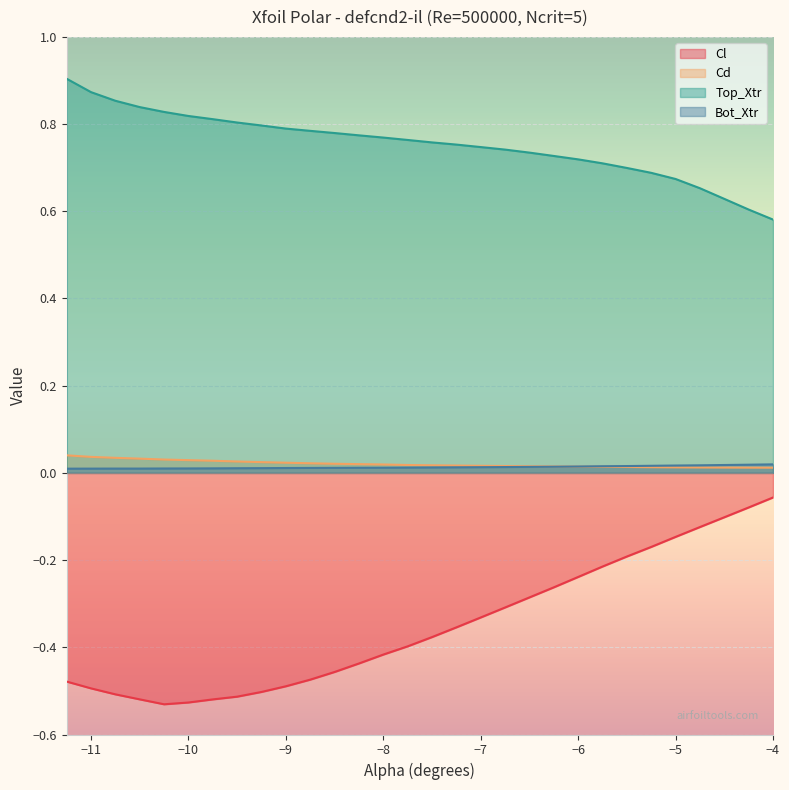

True or false: Bot_Xtr and Top_Xtr intersect in this chart.

False